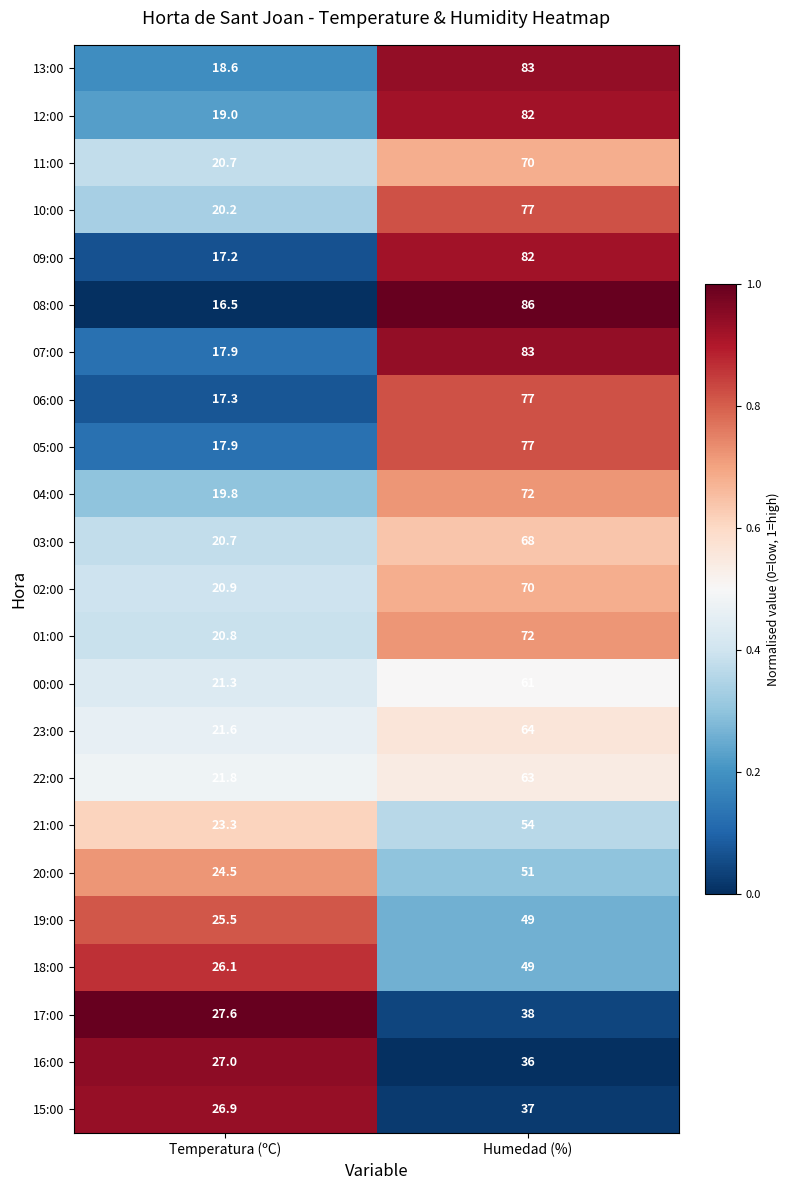

Rank the categories by 20:00 value from lowest to highest.

Temperatura (ºC), Humedad (%)